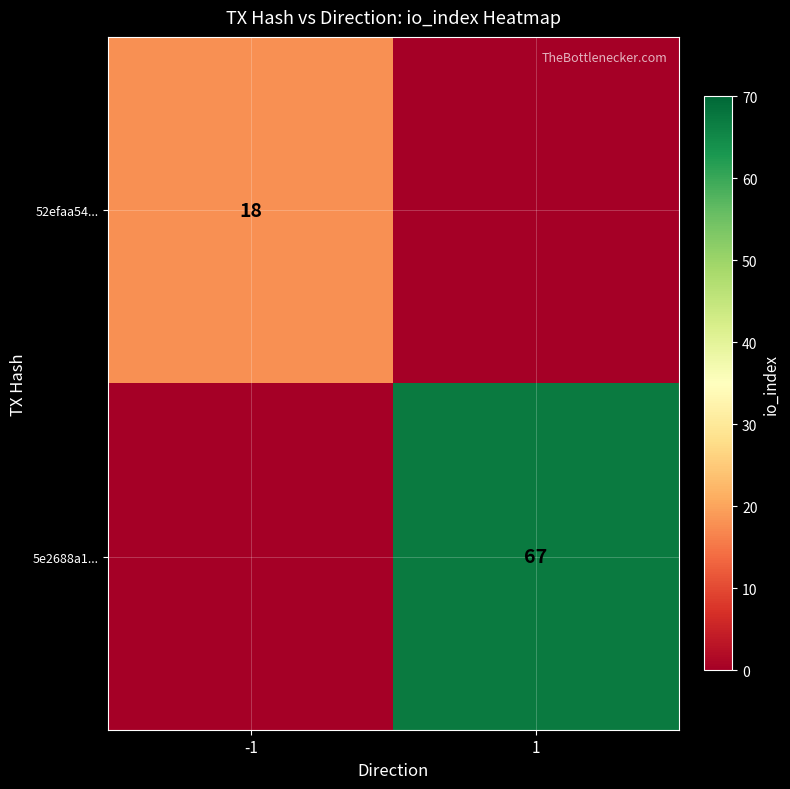

Is the value of 52efaa54... at -1 greater than the value of 5e2688a1... at 1?

No